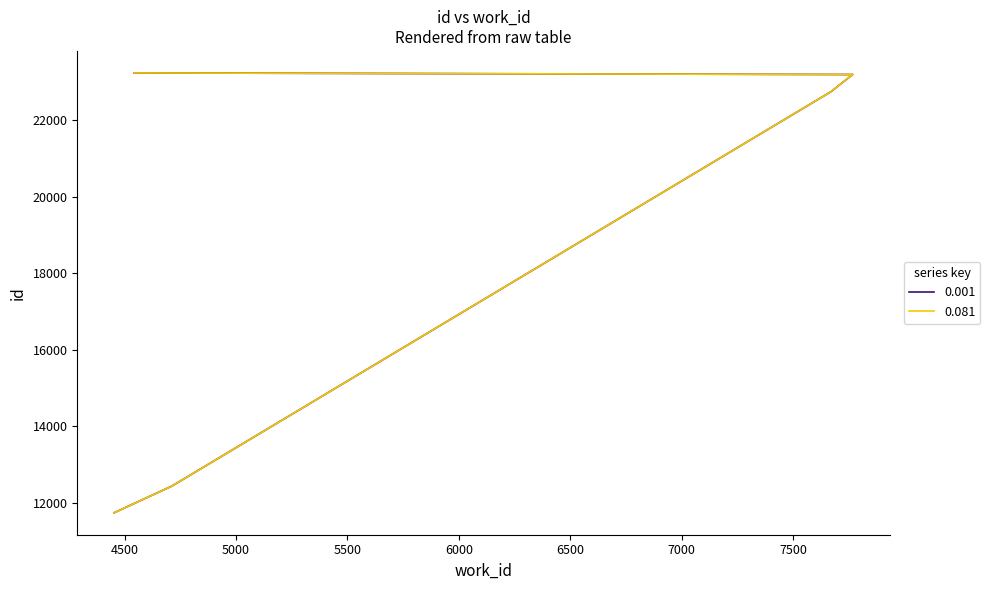

What is the value of the 0.081 point at the 2nd from the left?

12430